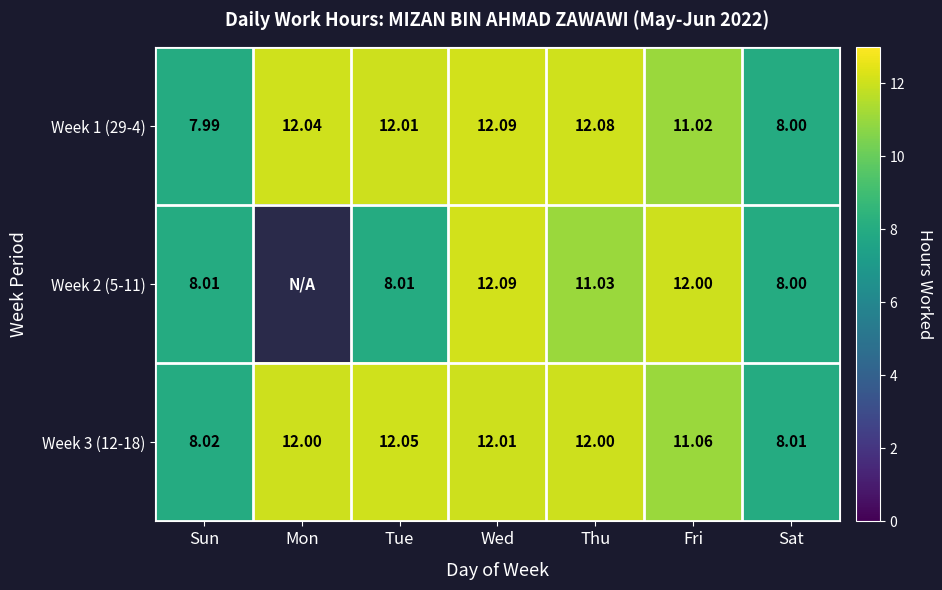

At which label does Week 1 (29-4) first exceed 12?

Mon